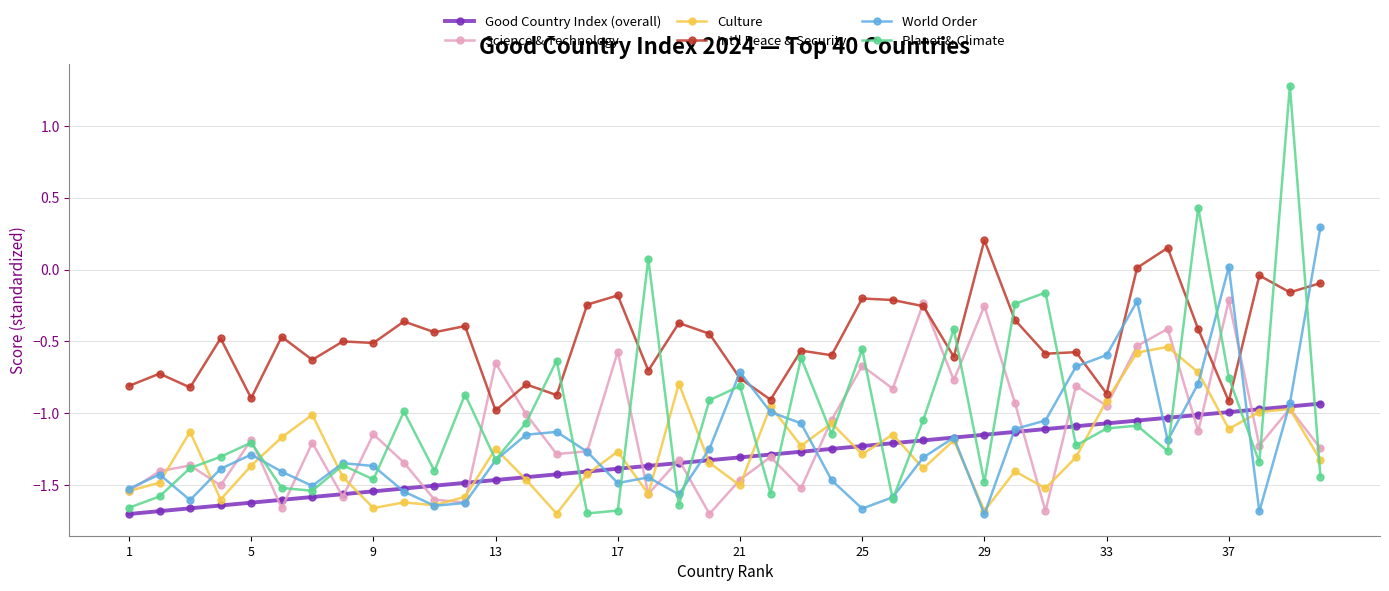

What is the maximum value shown in the chart?

1.3